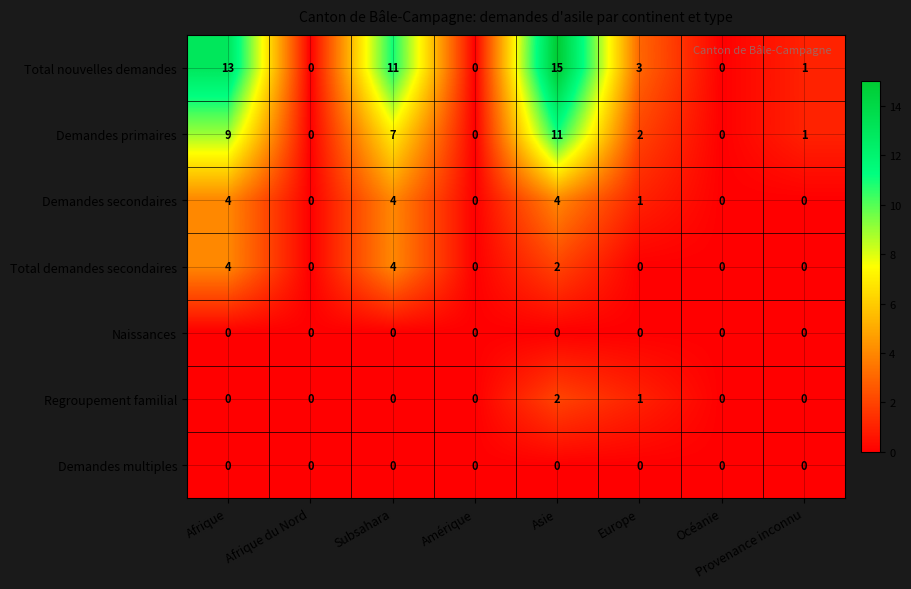

At which label is Demandes secondaires closest to 2?

Europe